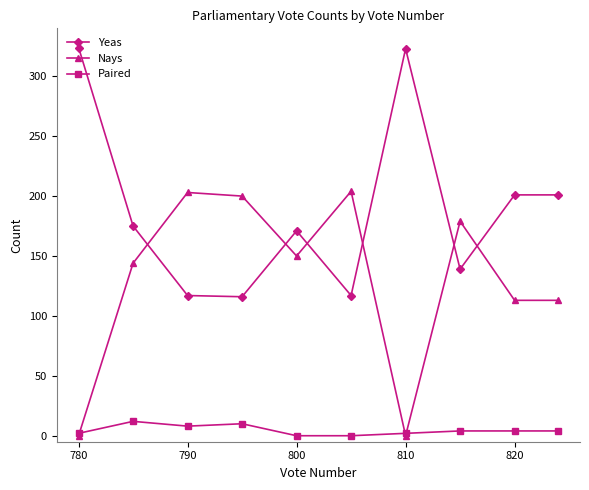

How many times do Nays and Yeas cross each other?

6